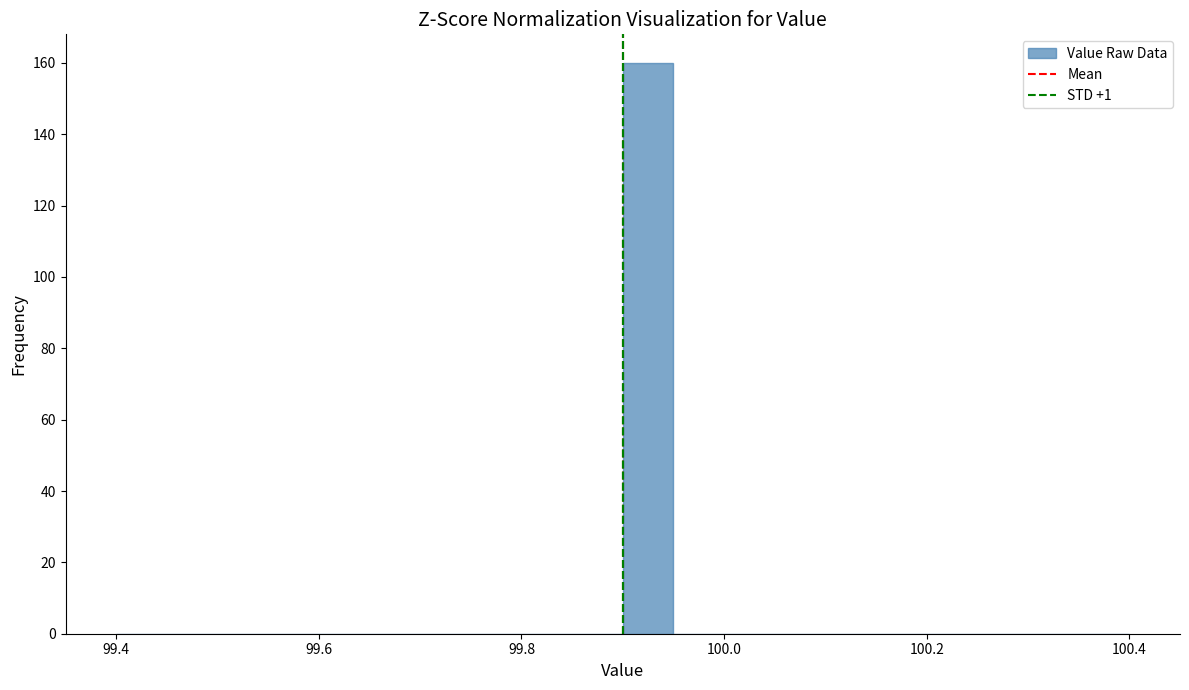

Read against the x-axis, roughly where is the centre of the tallest bar?

99.92